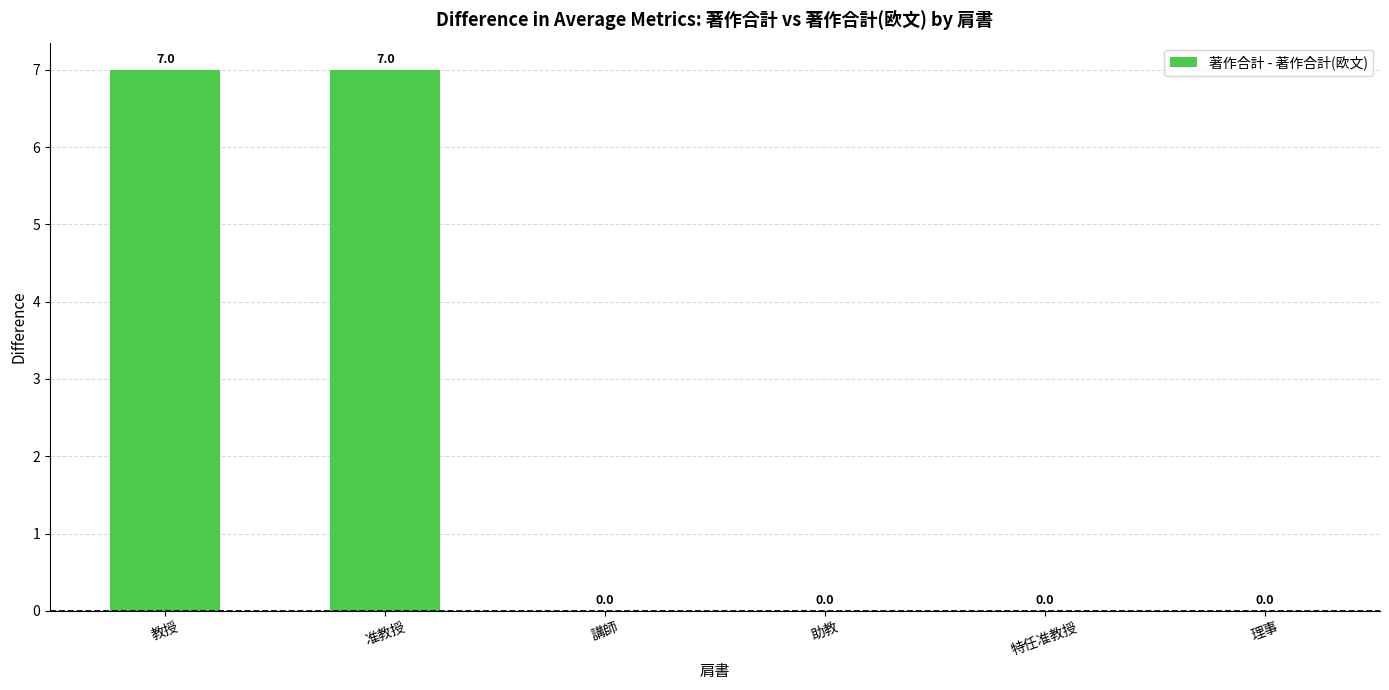

Is it true that the value at 特任准教授 is -3?

False